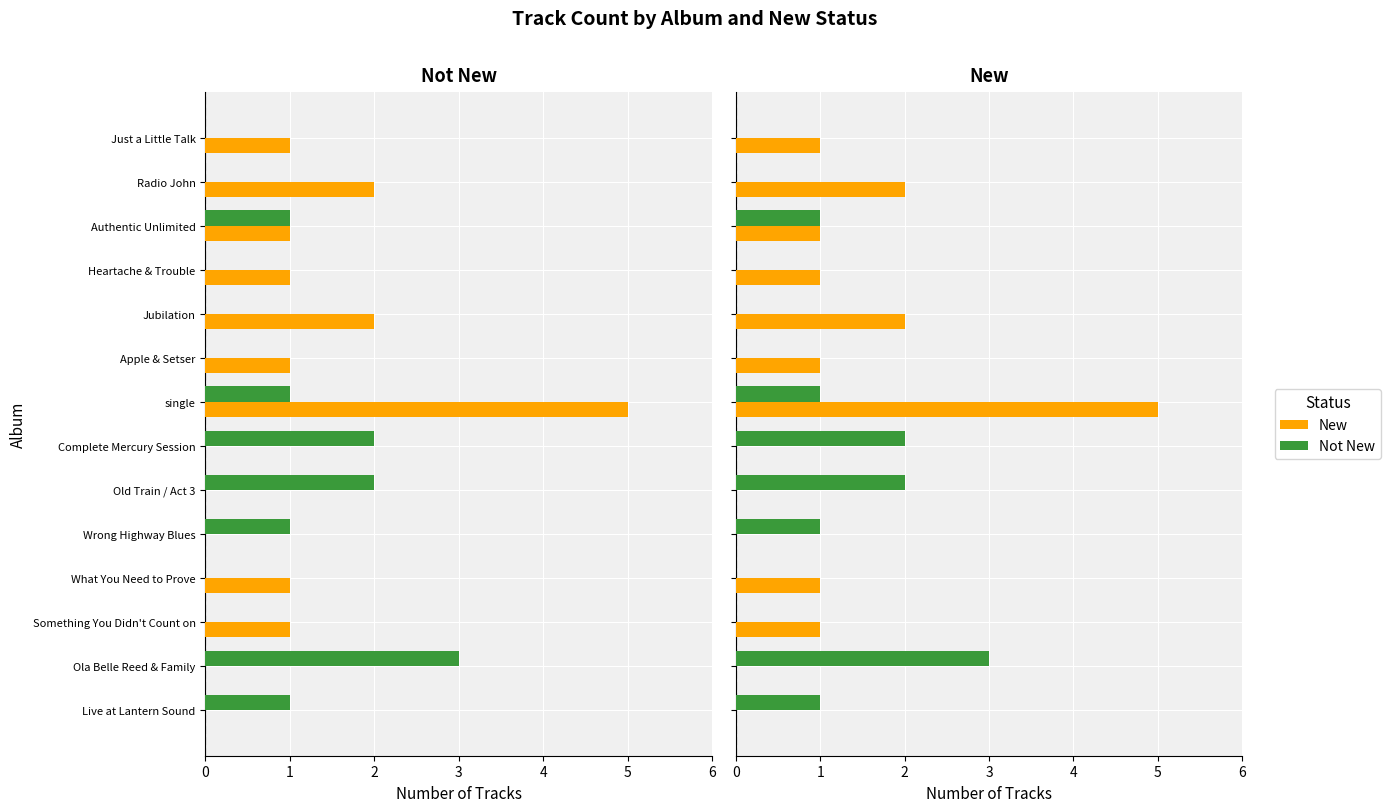

What is the difference between the New values at 5 and 9?

2